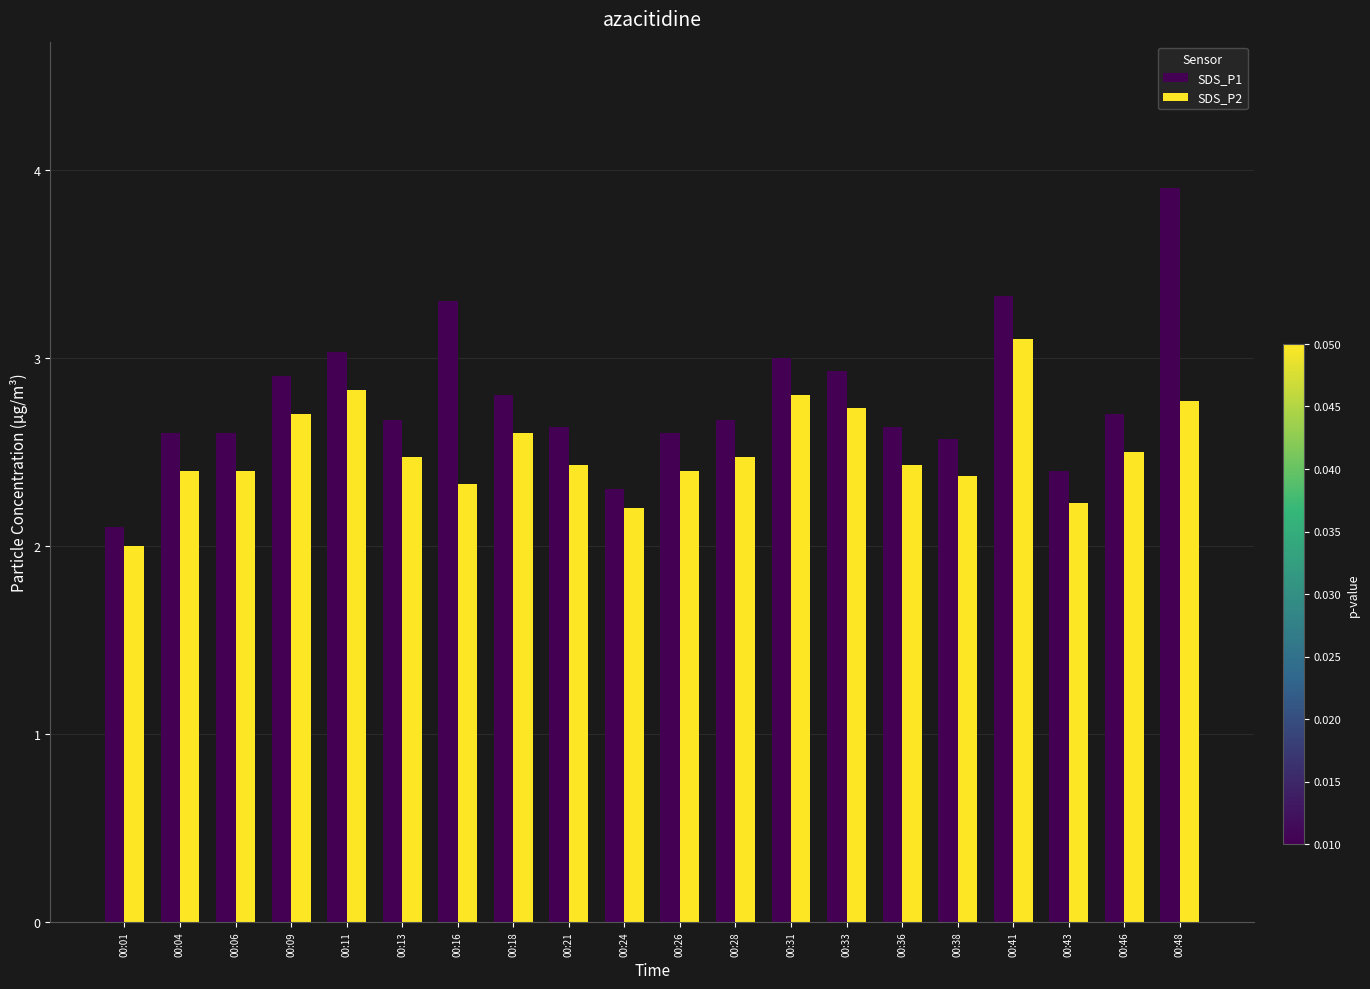

At which label does SDS_P1 reach its peak?

00:48